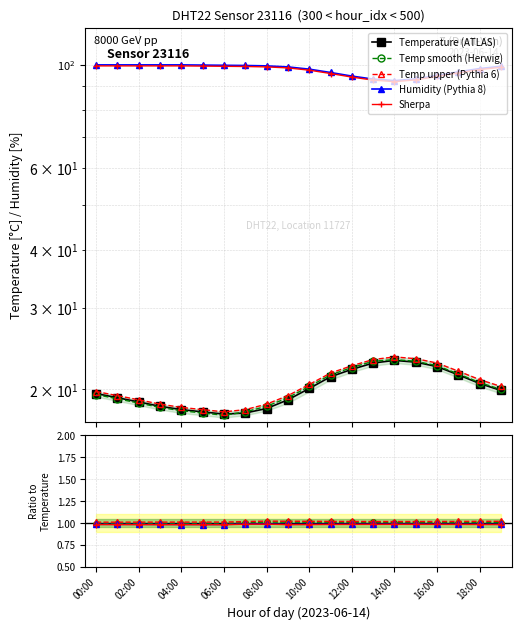

Which series has the widest spread of values?

Humidity